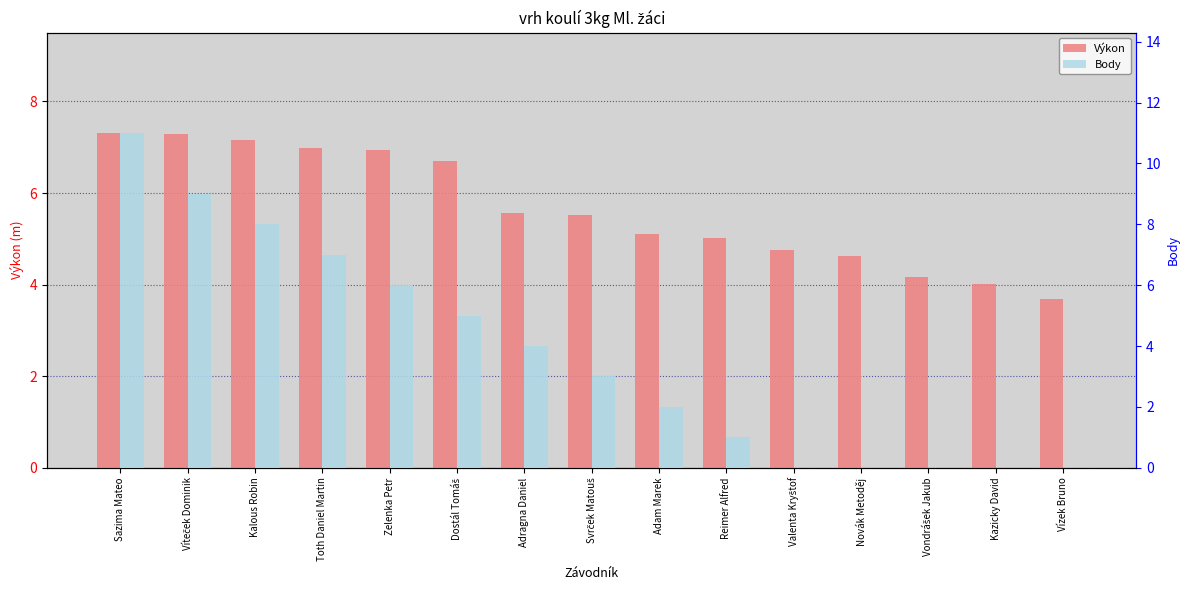

What are all the series names shown in the legend?

Výkon, Body